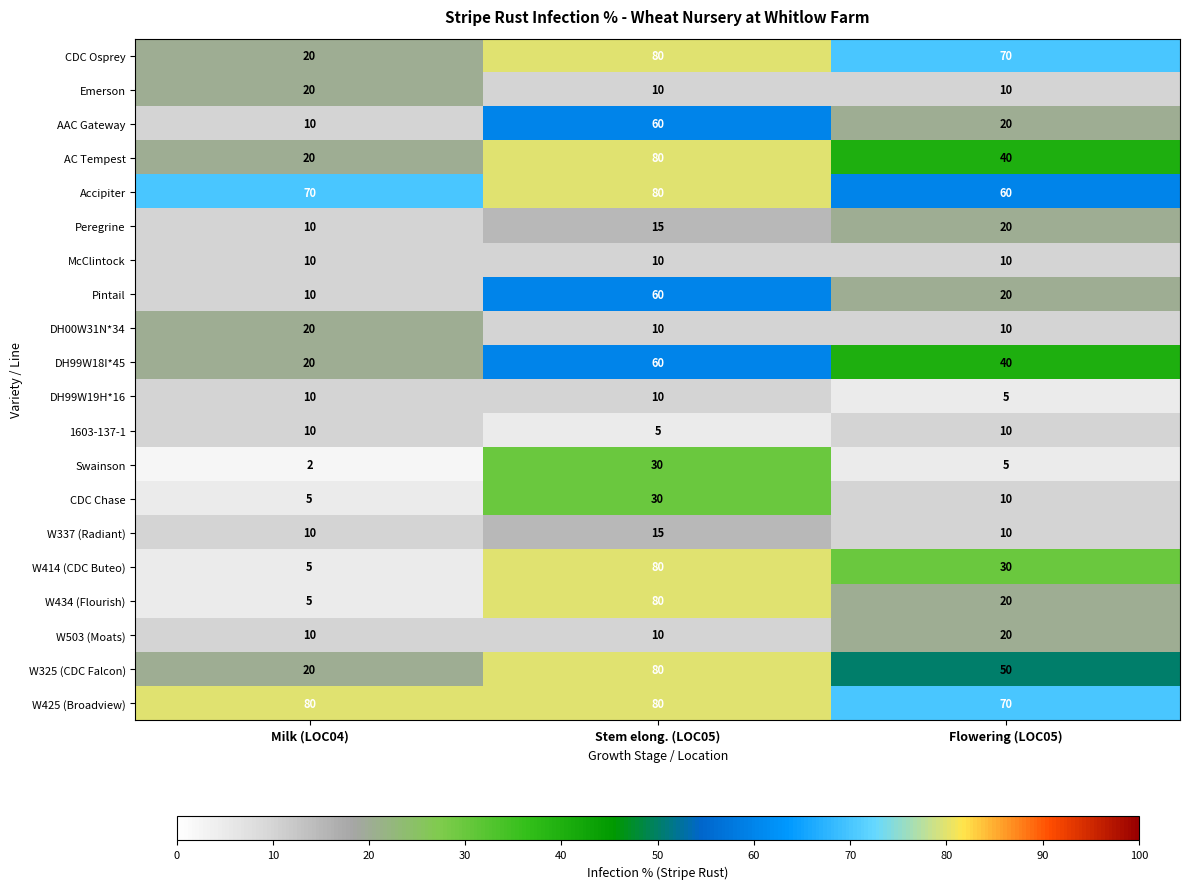

At which label does AAC Gateway reach its minimum?

Milk (LOC04)